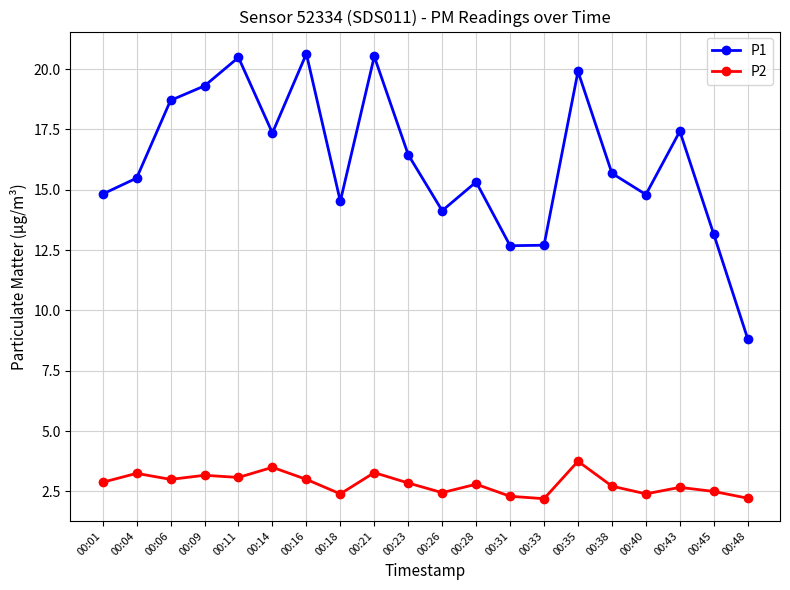

What is the minimum value for P1?

8.8